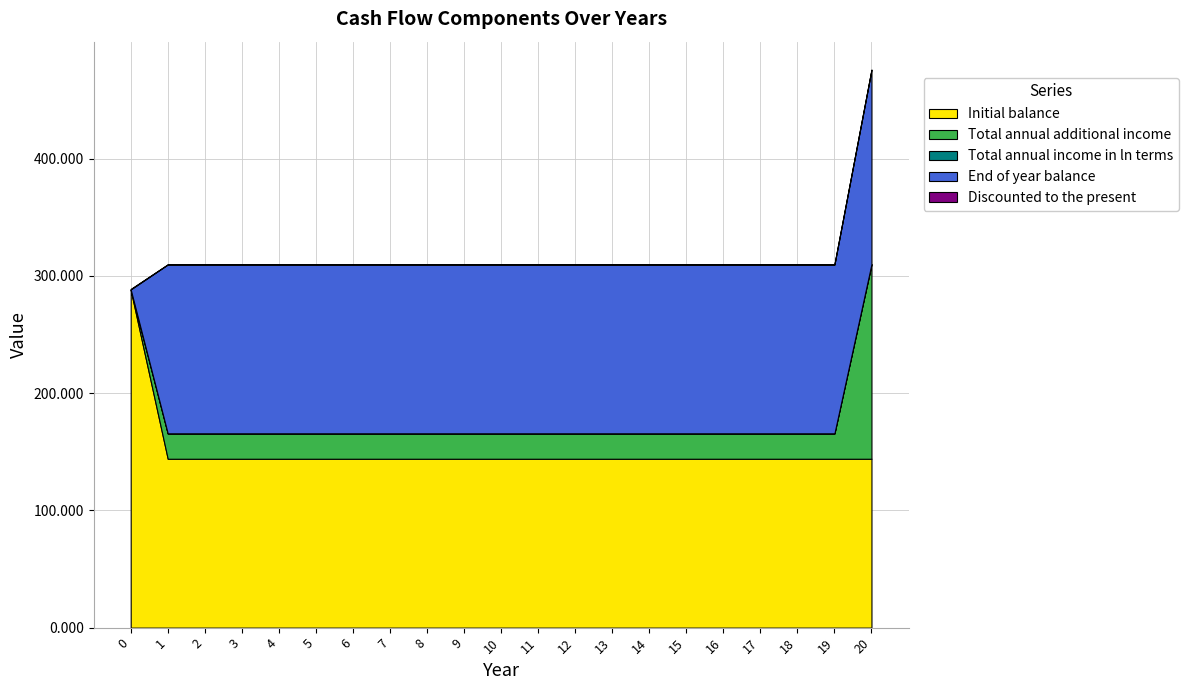

Reading left to right, extract all data points from this chart.

Discounted to the present: 0.4	0.1	0.1	0.1	0.1	0.1	0.1	0.1	0.0	0.0	0.0	0.0	0.0	0.0	0.0	0.0	0.0	0.0	0.0	0.0	0.2
Total annual additional income: 0.0	21.6	21.6	21.6	21.6	21.6	21.6	21.6	21.6	21.6	21.6	21.6	21.6	21.6	21.6	21.6	21.6	21.6	21.6	21.6	165.6
Total annual income in ln terms: 0.4	0.1	0.1	0.1	0.1	0.1	0.1	0.1	0.1	0.1	0.1	0.1	0.1	0.1	0.1	0.1	0.1	0.1	0.1	0.1	0.5
Initial balance: 288.0	144.0	144.0	144.0	144.0	144.0	144.0	144.0	144.0	144.0	144.0	144.0	144.0	144.0	144.0	144.0	144.0	144.0	144.0	144.0	144.0
End of year balance: 0.0	144.0	144.0	144.0	144.0	144.0	144.0	144.0	144.0	144.0	144.0	144.0	144.0	144.0	144.0	144.0	144.0	144.0	144.0	144.0	165.6